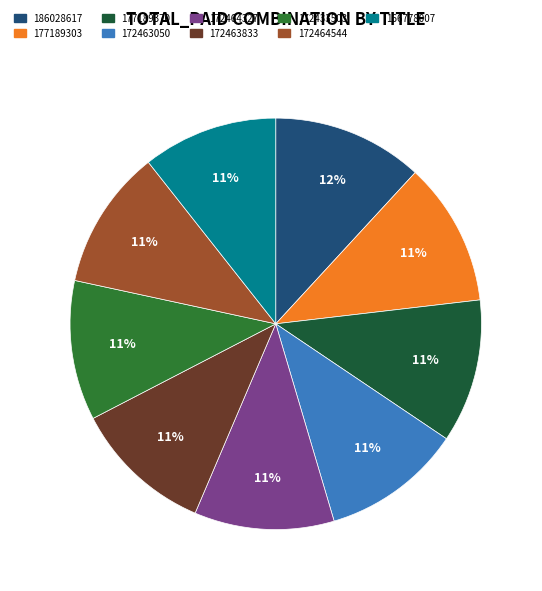

Count the number of slices in the pie.

9